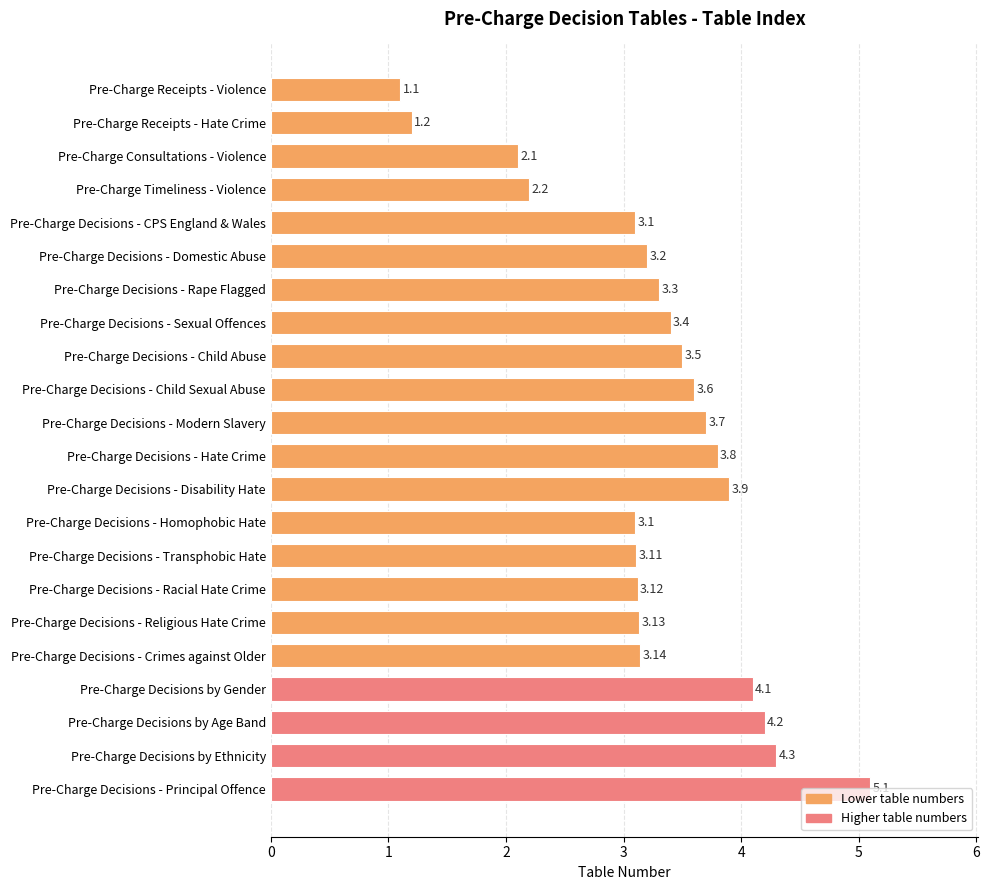

Does the chart contain any negative values?

No